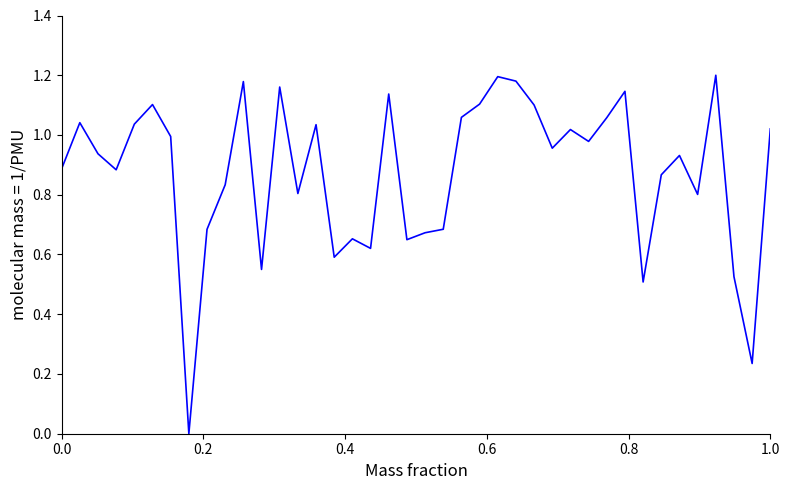

How many lines are shown in the chart?

1